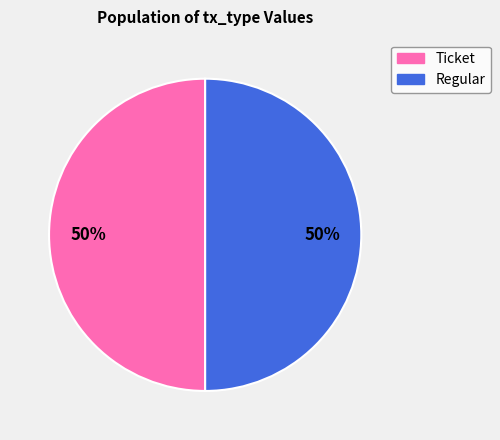

Count the number of slices in the pie.

2